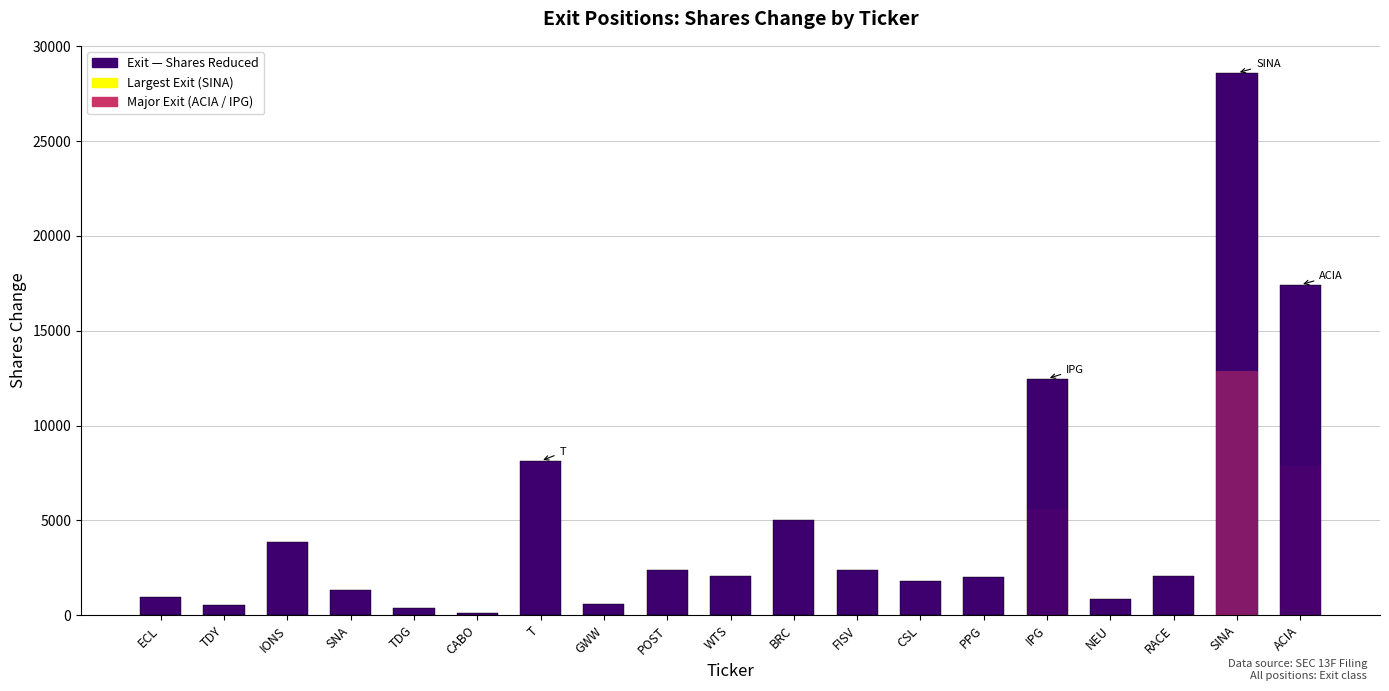

What is the change in value from ECL to PPG?

+1042